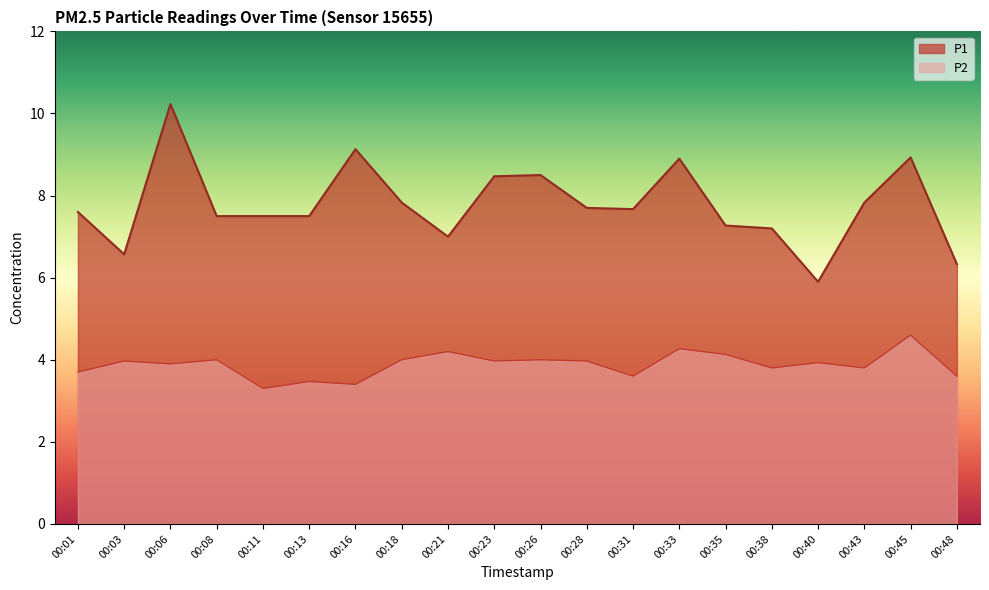

At how many categories does at least one series exceed 4?

20